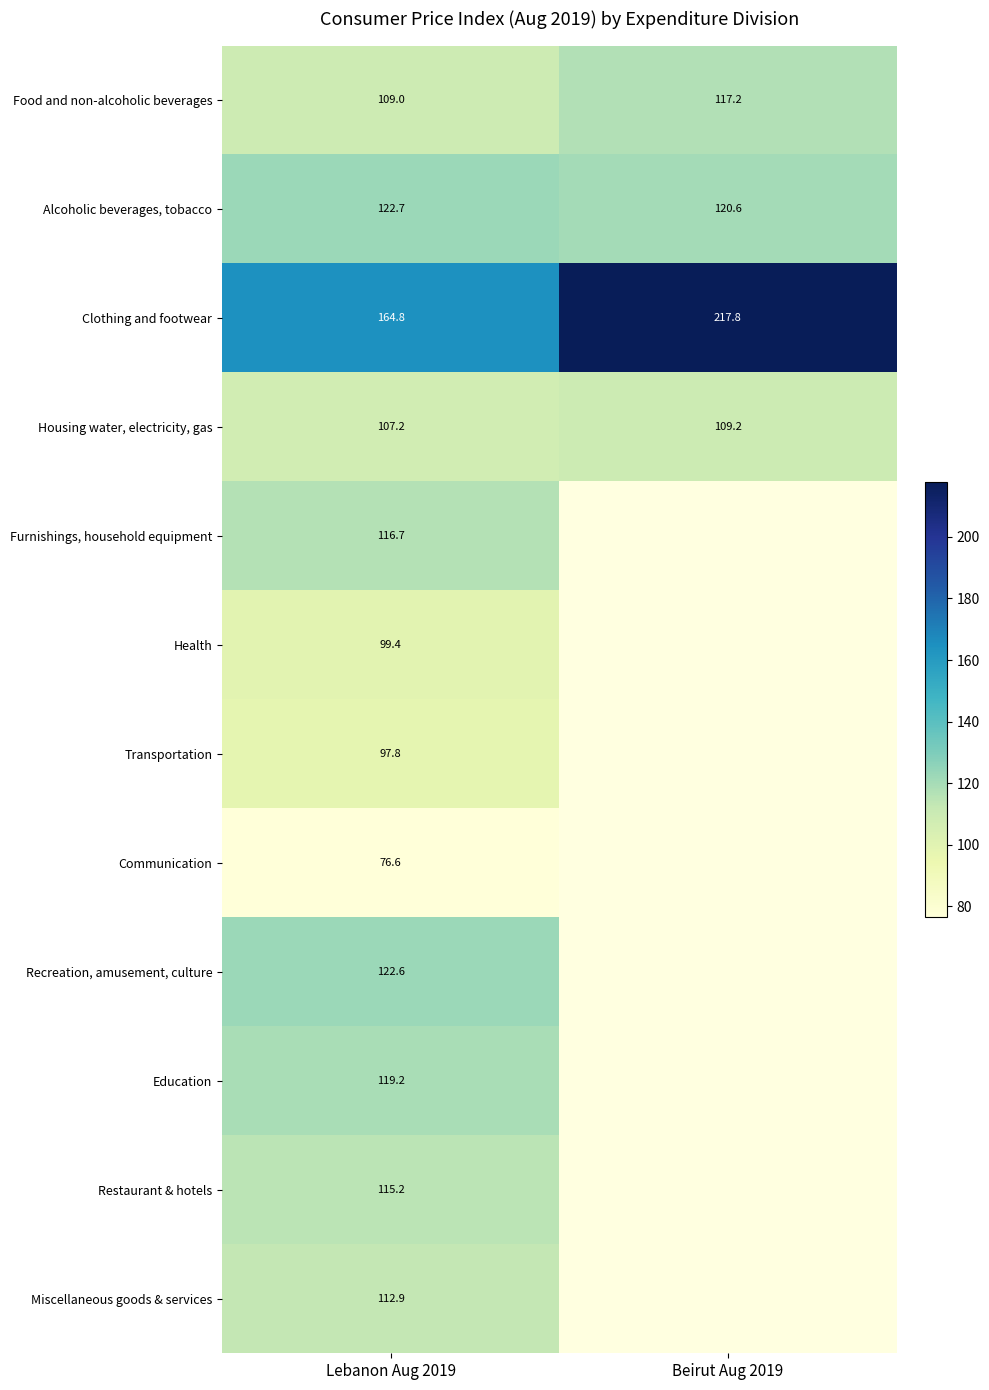

Rank the series at Lebanon Aug 2019 from highest to lowest value.

Clothing and footwear, Alcoholic beverages, tobacco, Recreation, amusement, culture, Education, Furnishings, household equipment, Restaurant & hotels, Miscellaneous goods & services, Food and non-alcoholic beverages, Housing water, electricity, gas, Health, Transportation, Communication